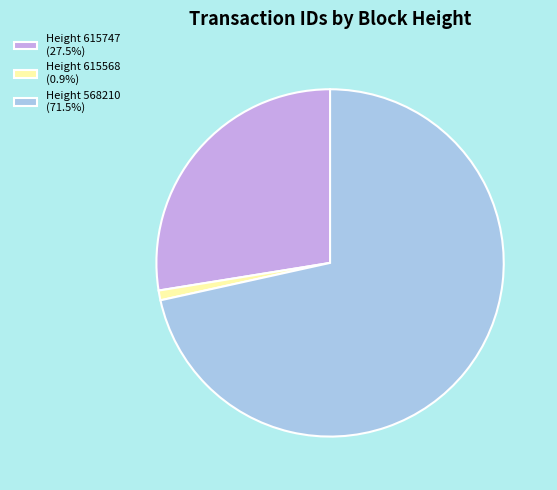

True or false: Height 615568 accounts for 8% of the total.

False